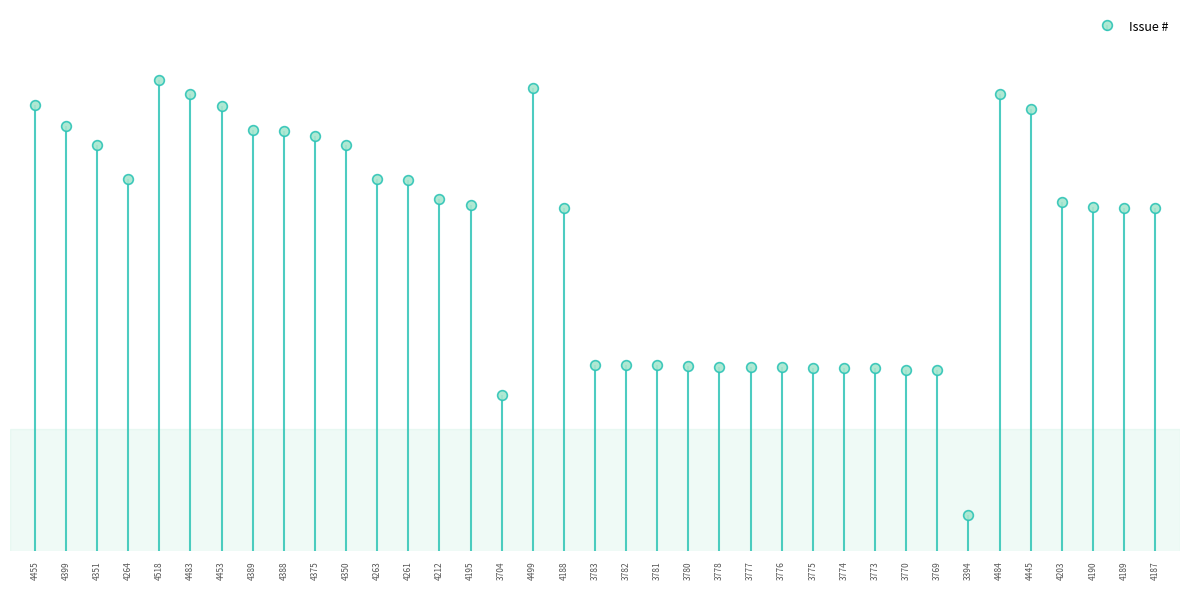

Rank the categories by value from lowest to highest.

3394, 3704, 3769, 3770, 3773, 3774, 3775, 3776, 3777, 3778, 3780, 3781, 3782, 3783, 4187, 4188, 4189, 4190, 4195, 4203, 4212, 4261, 4263, 4264, 4350, 4351, 4375, 4388, 4389, 4399, 4445, 4453, 4455, 4483, 4484, 4499, 4518